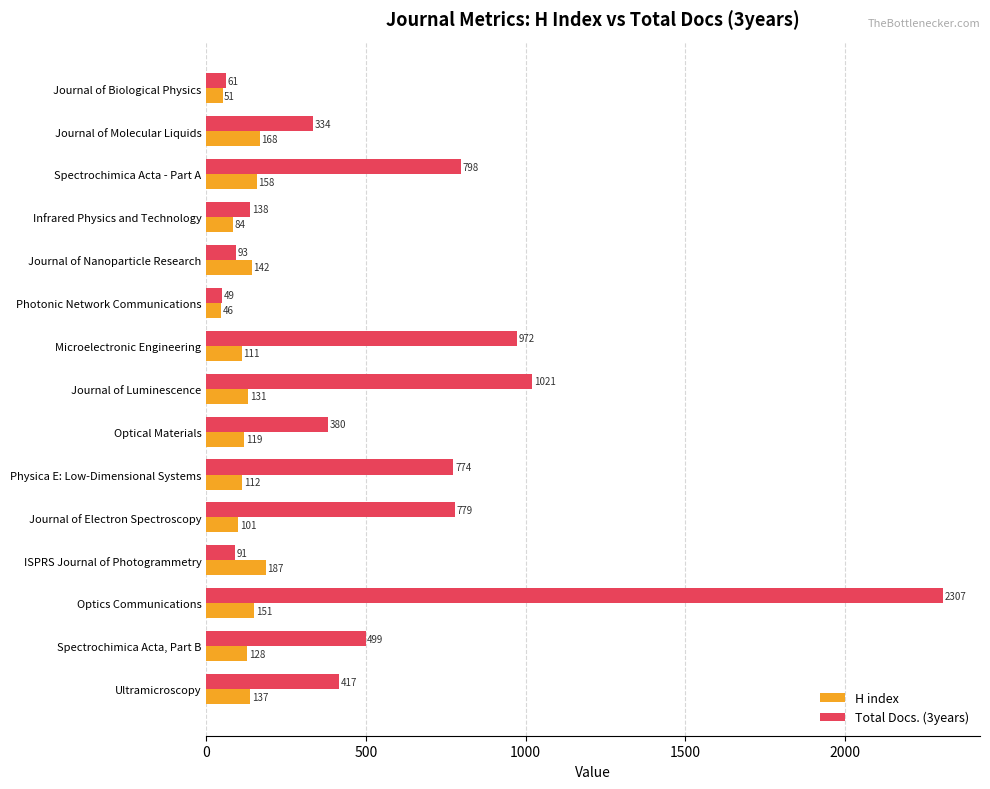

What is the total value across all series at Journal of Biological Physics?

112